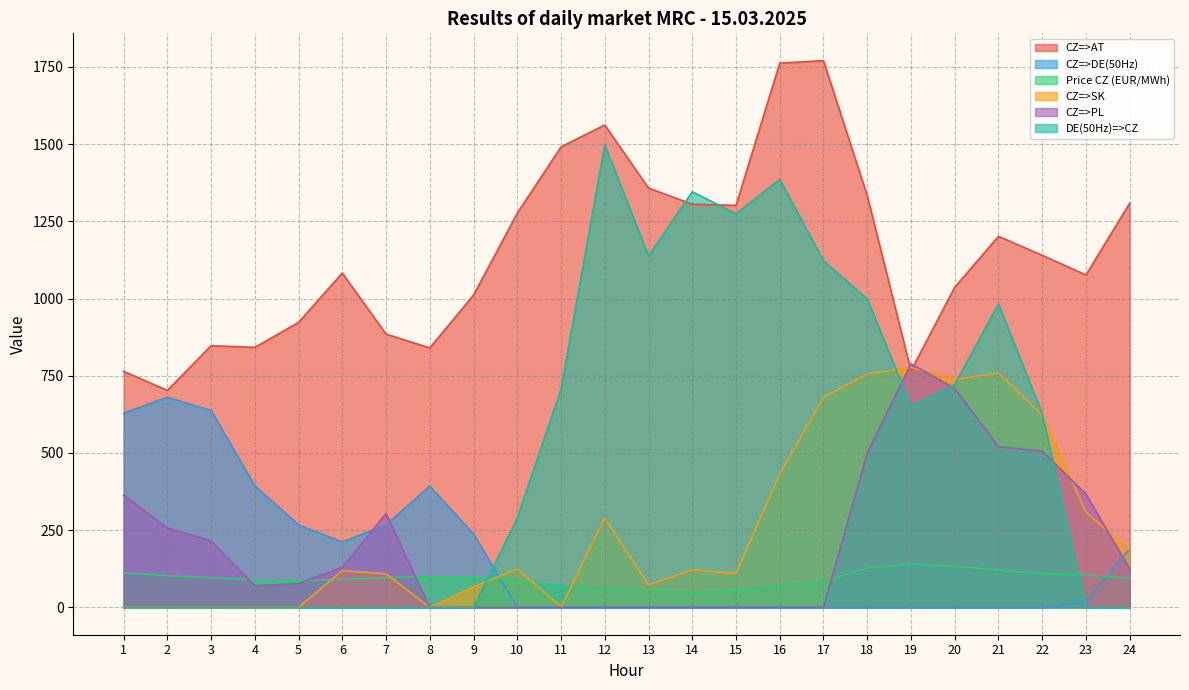

What is the difference between the second highest and second lowest values in the CZ=>SK series?

758.8